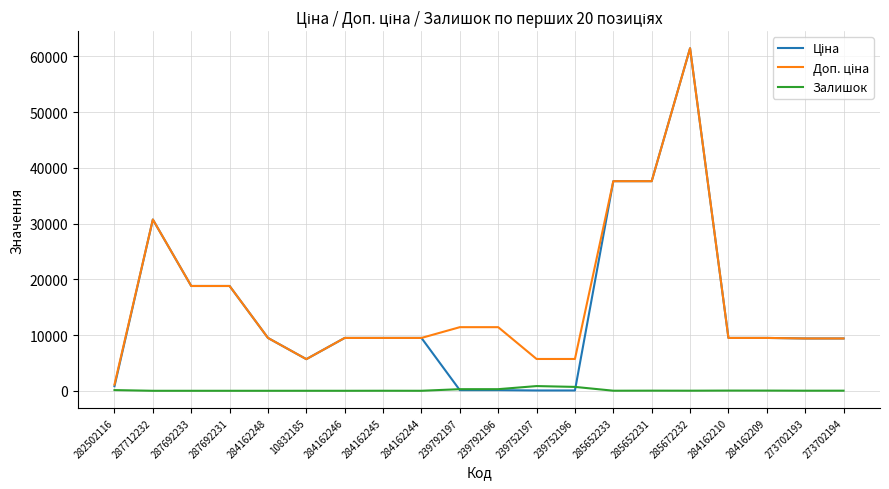

What is the total value across all series at 287692233?

37593.6